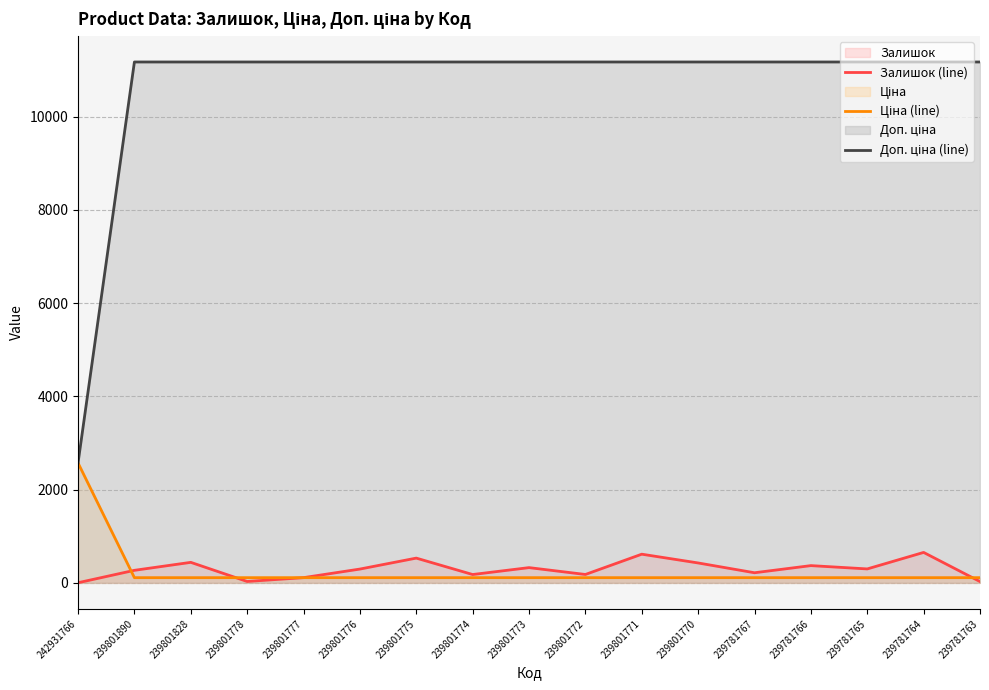

What is the sum of all Ціна (line) values?

4359.1